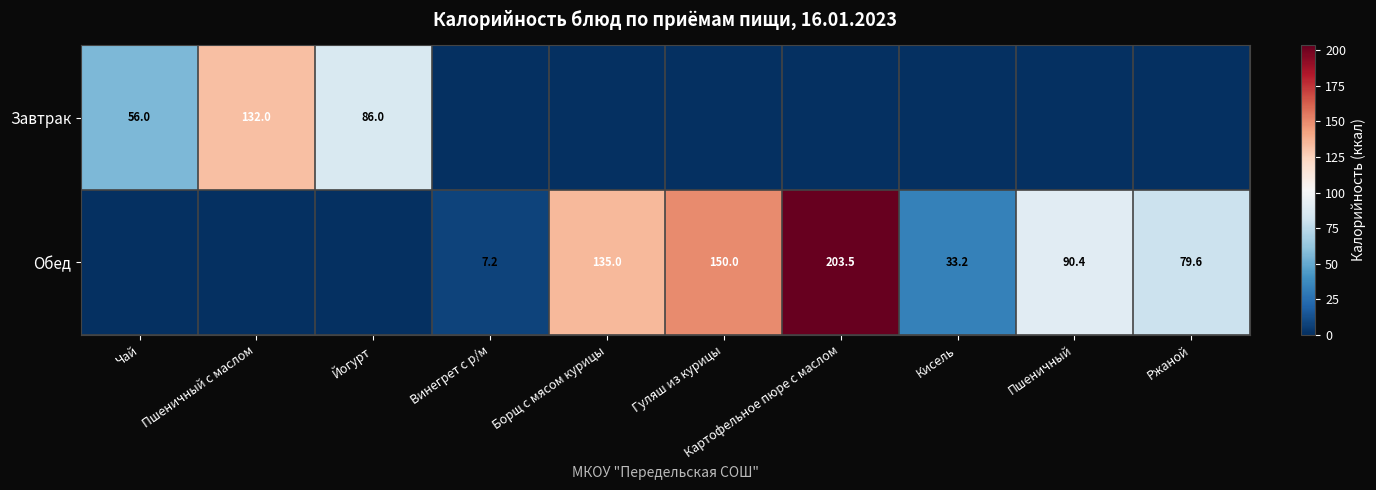

Is it true that Обед equals 309.7 at Картофельное пюре с маслом?

False